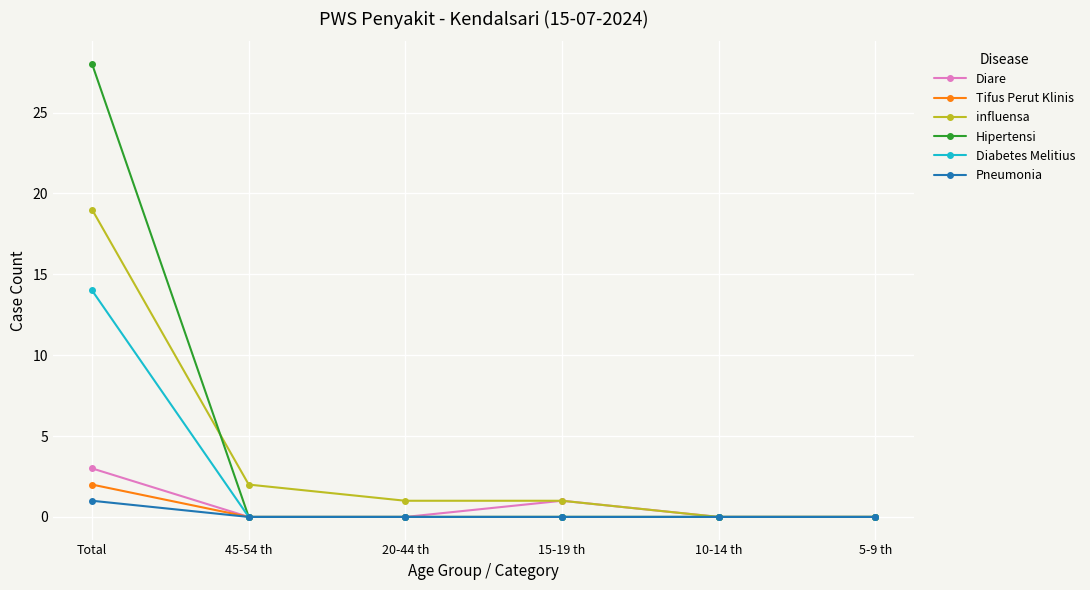

Does the chart have visible grid lines?

Yes